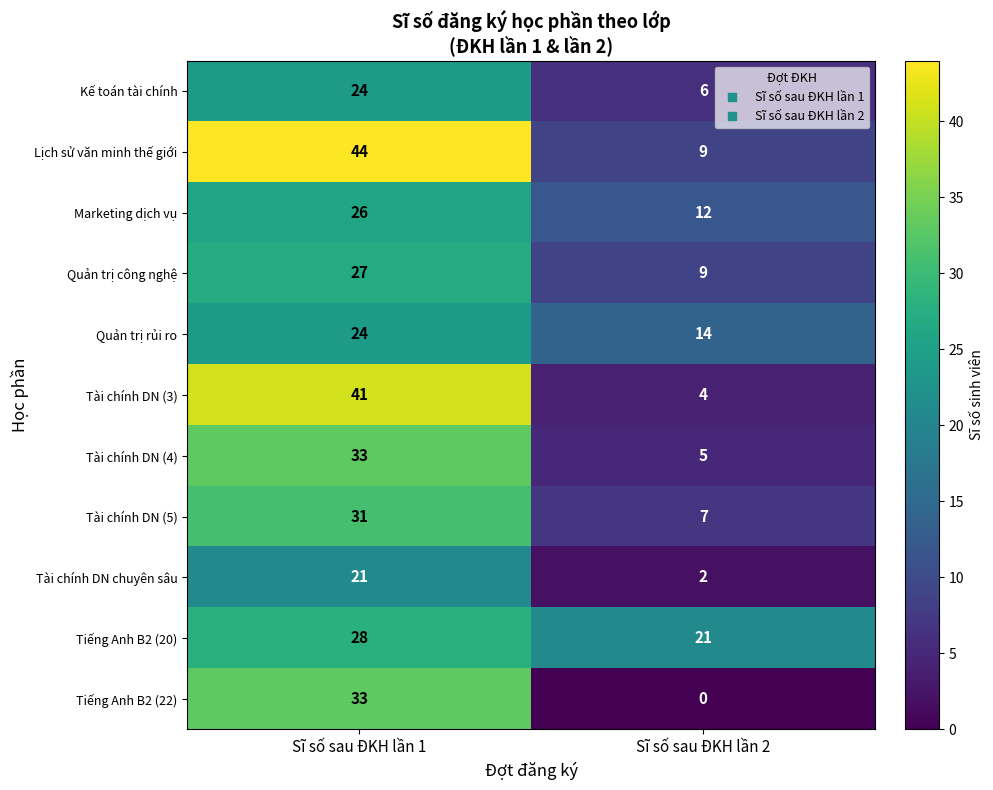

Reading left to right, list all the values displayed in this chart.

Kế toán tài chính: 24	6
Lịch sử văn minh thế giới: 44	9
Marketing dịch vụ: 26	12
Quản trị công nghệ: 27	9
Quản trị rủi ro: 24	14
Tài chính DN (3): 41	4
Tài chính DN (4): 33	5
Tài chính DN (5): 31	7
Tài chính DN chuyên sâu: 21	2
Tiếng Anh B2 (20): 28	21
Tiếng Anh B2 (22): 33	0